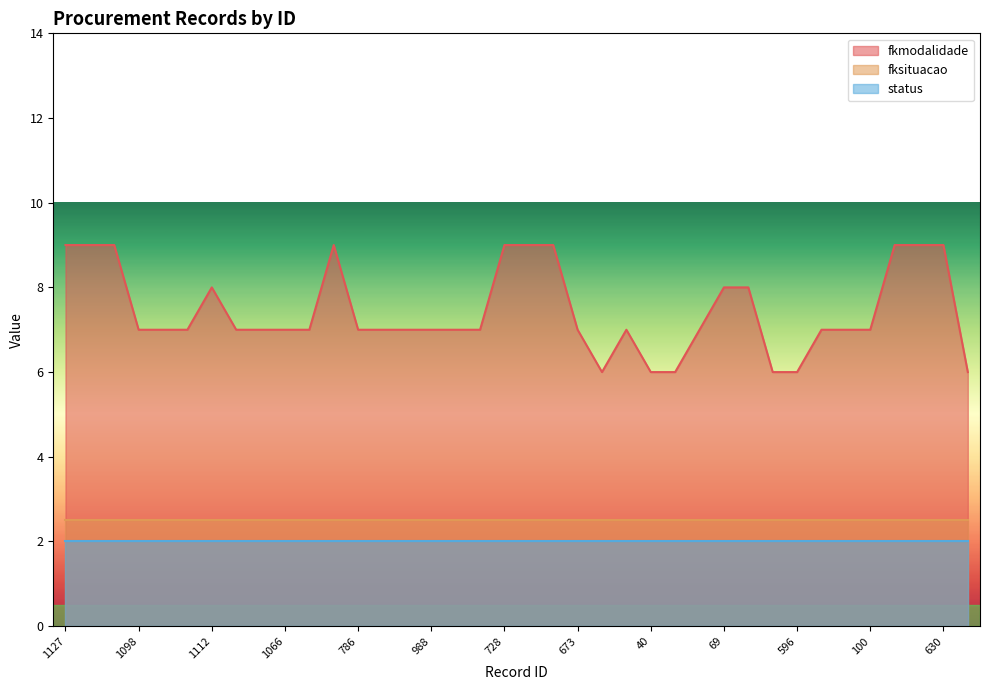

At which label does fkmodalidade reach its minimum?

525